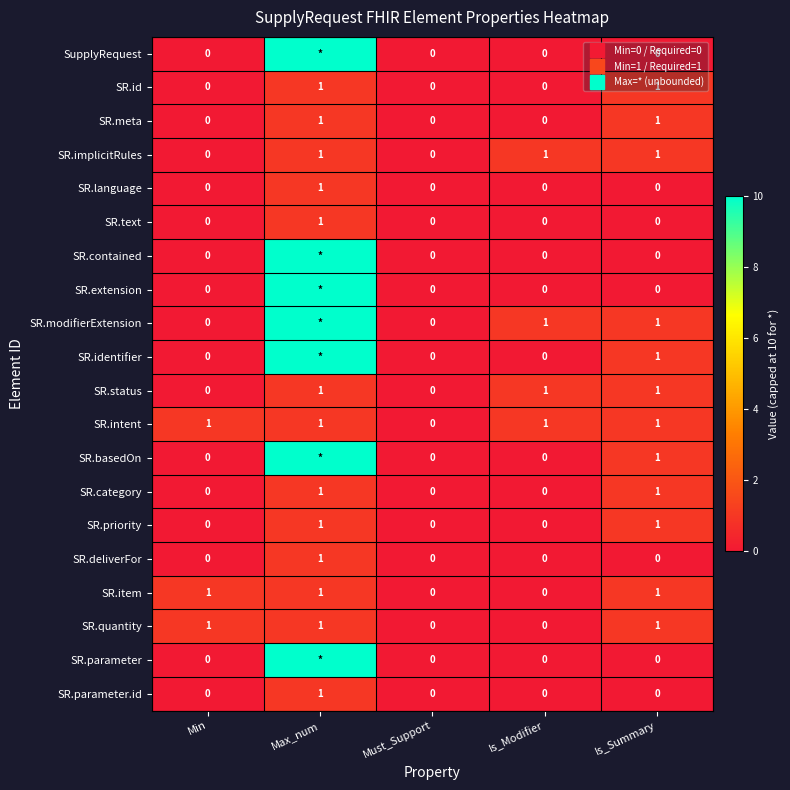

At which category does the chart reach its peak across all series?

Max_num